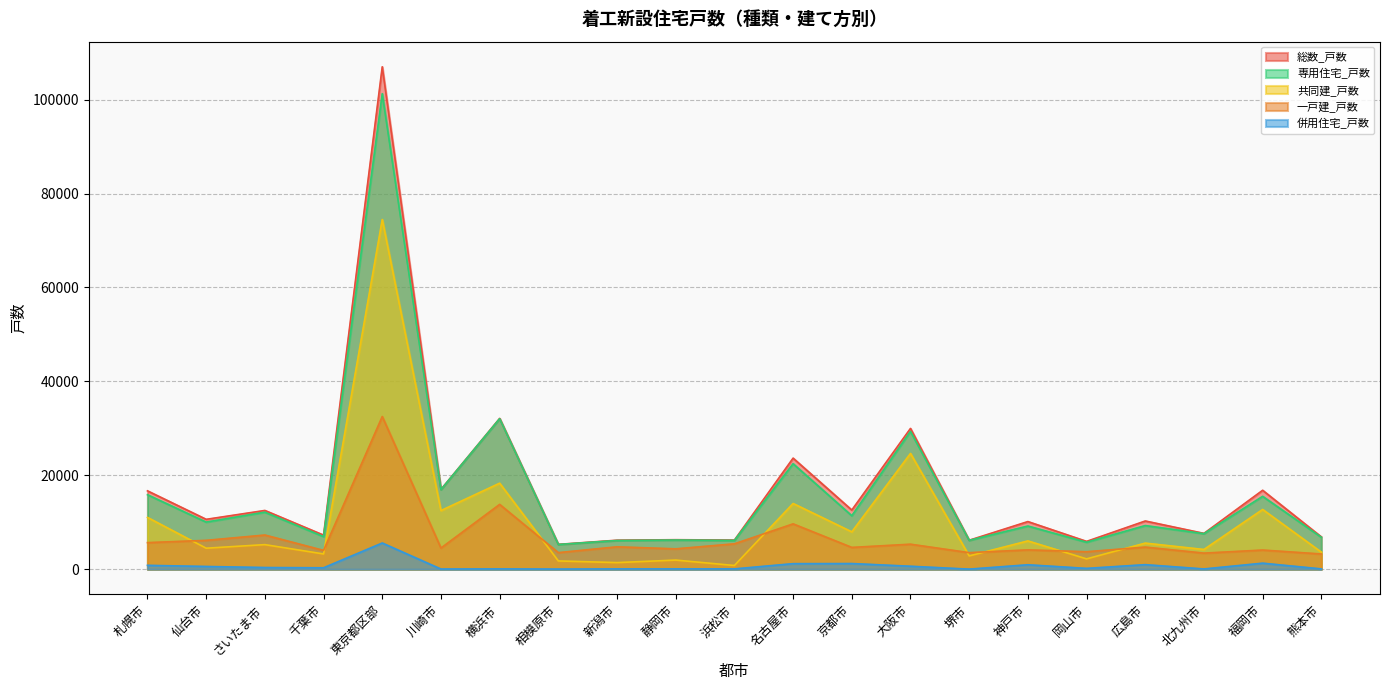

What is the value of the 総数_戸数 point at the 1st from the left?

16688